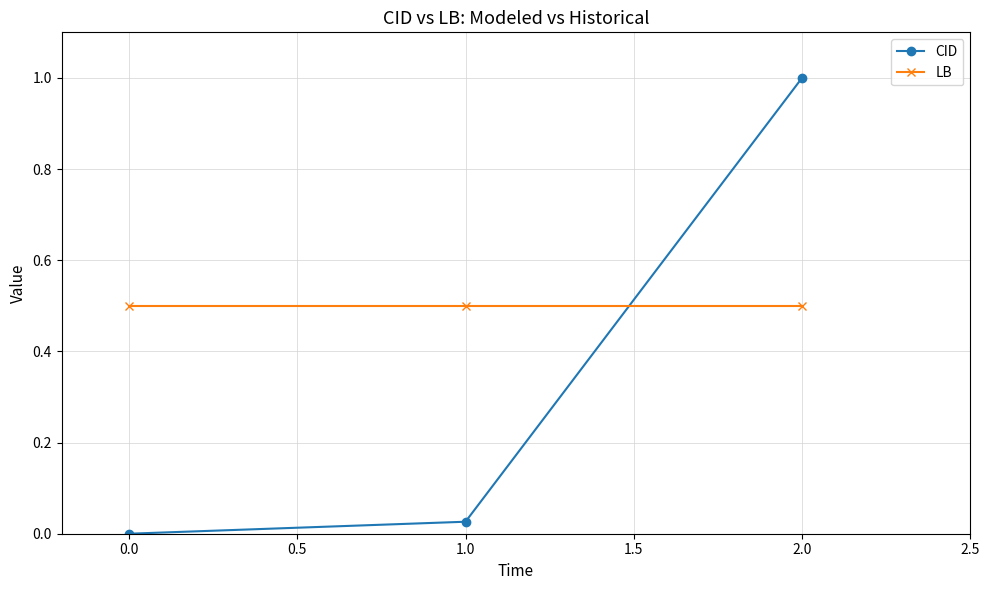

List the series in order of their overall mean, lowest first.

CID, LB